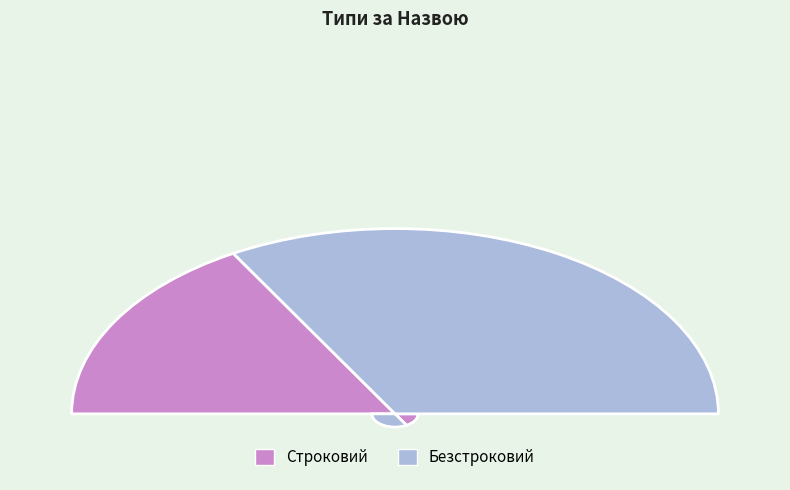

The Безстроковий slice represents 67% of the pie. True or false?

True